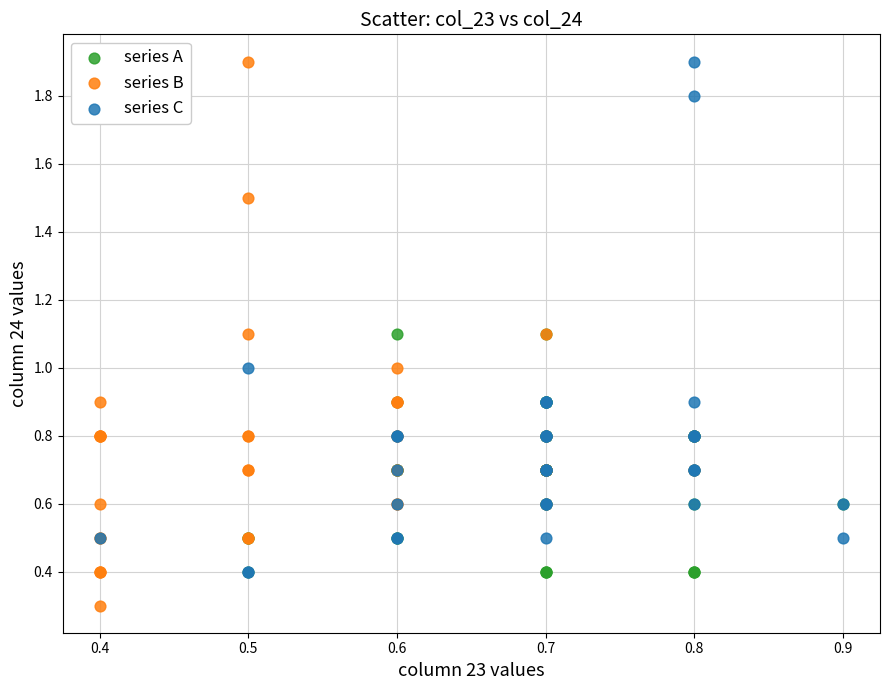

What are all the series names shown in the legend?

series A, series B, series C